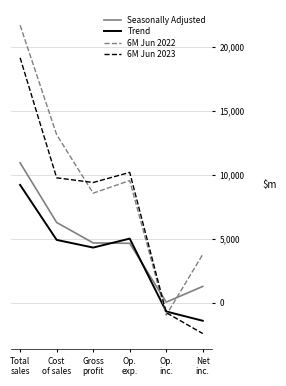

What is the total value across all series at Cost
of sales?

34038